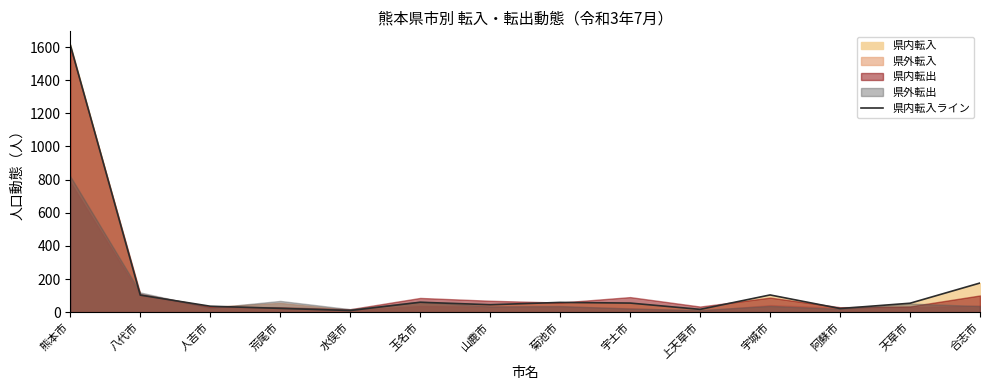

Approximately how many times larger is the value at 上天草市 compared to 玉名市?

0.3